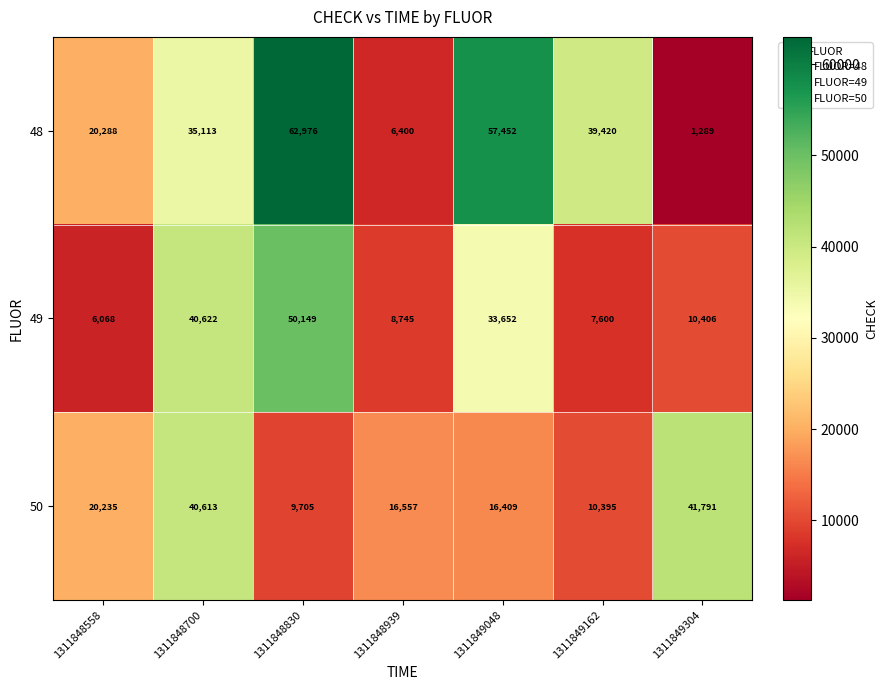

At how many categories does at least one series exceed 5906?

7